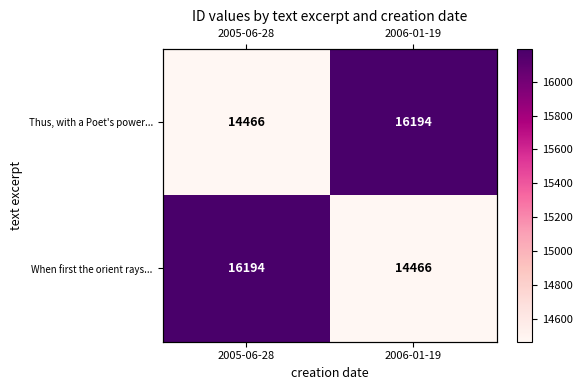

True or false: When first the orient rays... has a value of 14466 at 2006-01-19.

True